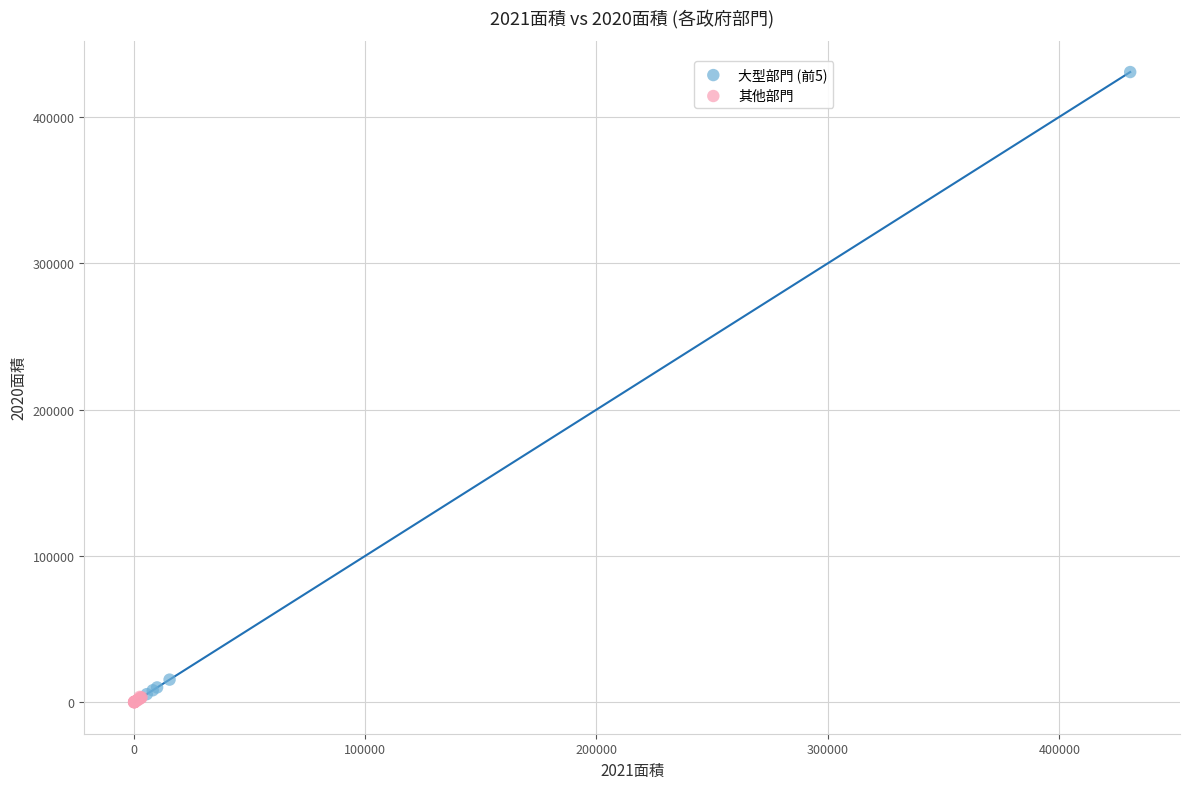

Which series has the widest spread of Y values?

大型部門 (前5)